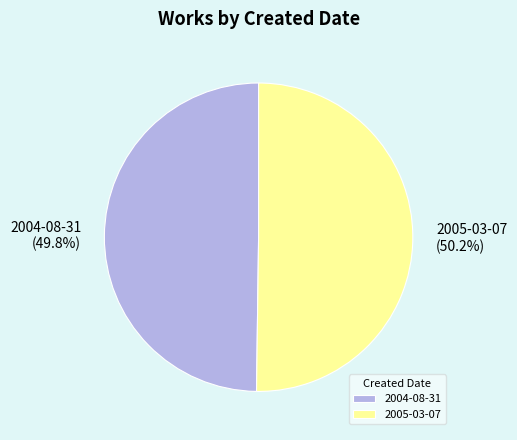

How many segments does this pie chart have?

2